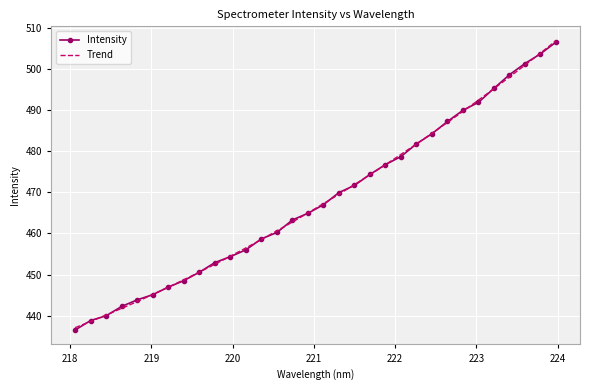

How many values are below 466?

16